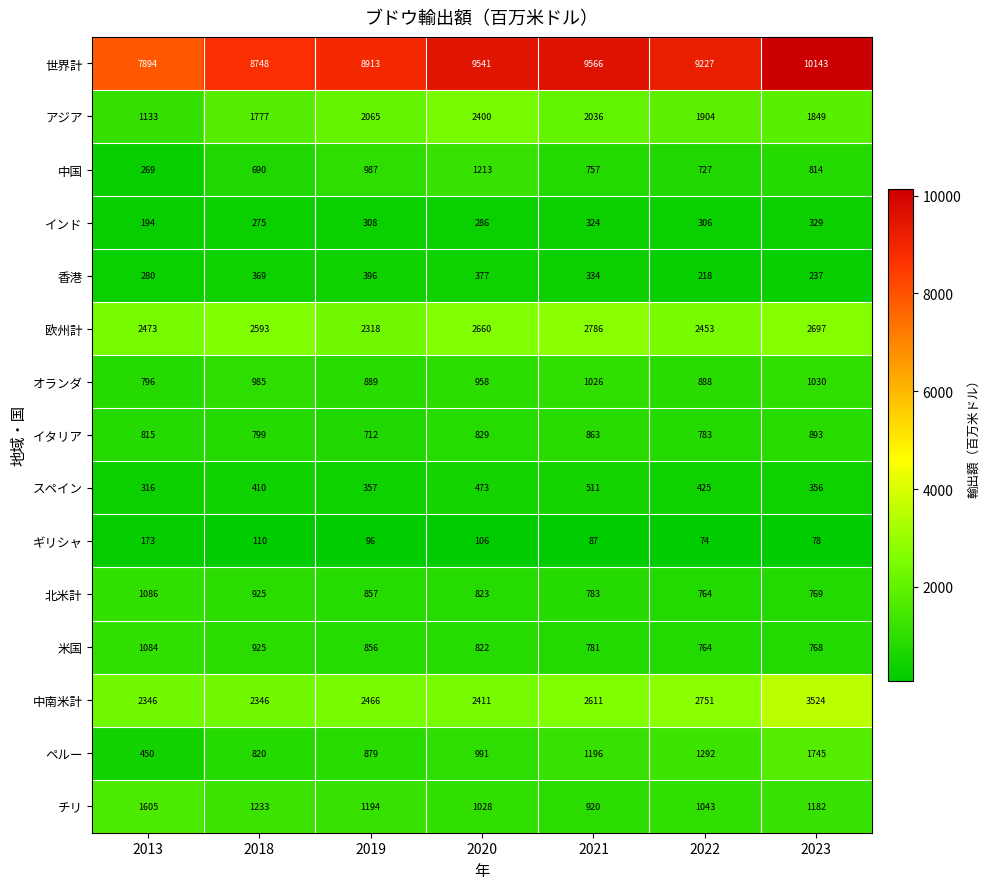

List the series in order of their peak value, lowest first.

ギリシャ, インド, 香港, スペイン, イタリア, オランダ, 米国, 北米計, 中国, チリ, ペルー, アジア, 欧州計, 中南米計, 世界計